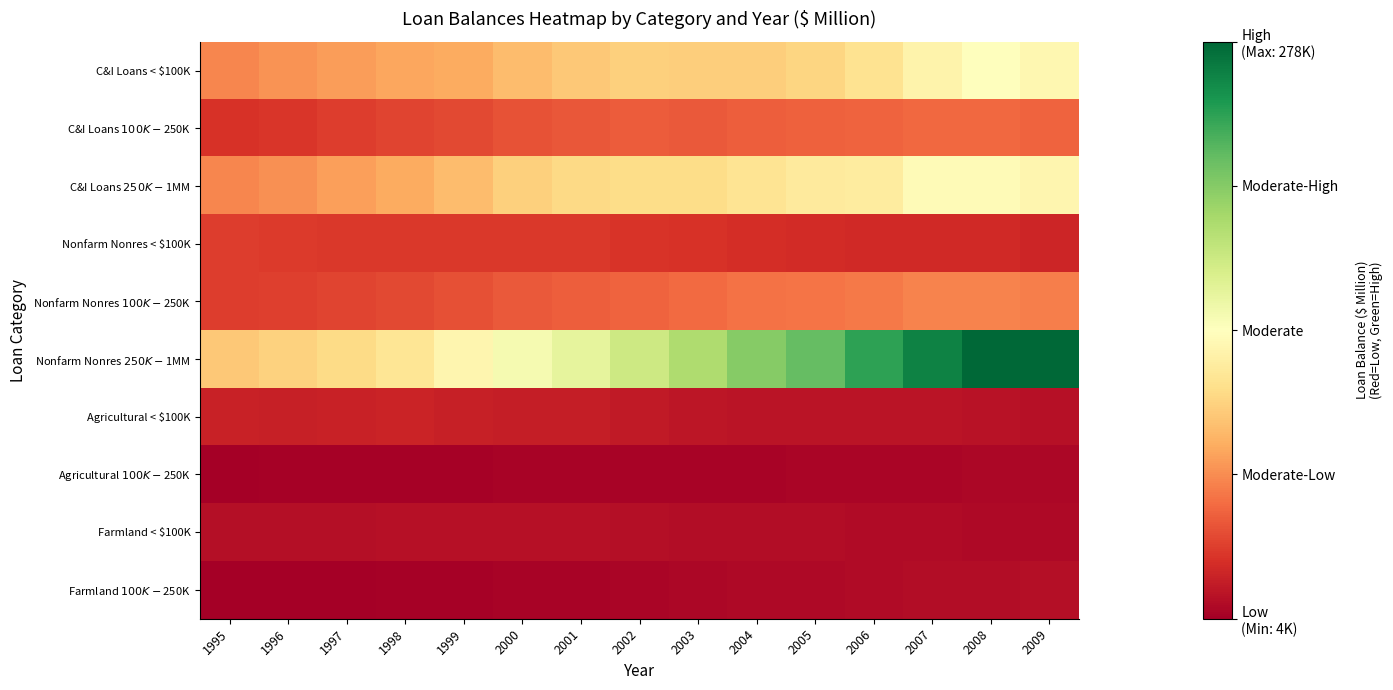

Rank the series at 2007 from highest to lowest value.

Nonfarm Nonres $250K-$1MM, C&I Loans $250K-$1MM, C&I Loans < $100K, Nonfarm Nonres $100K-$250K, C&I Loans $100K-$250K, Nonfarm Nonres < $100K, Agricultural < $100K, Farmland $100K-$250K, Farmland < $100K, Agricultural $100K-$250K